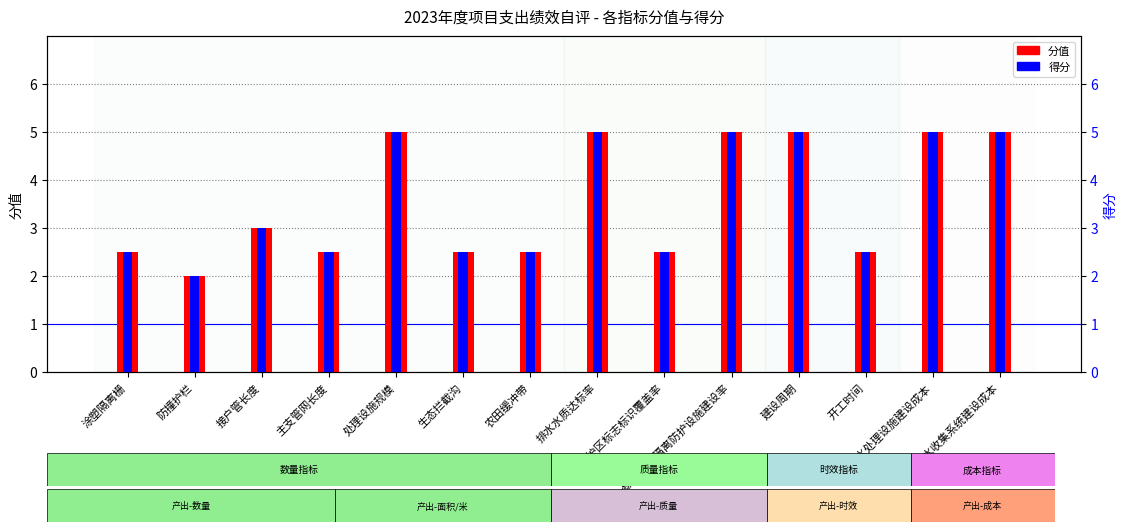

The 分值 series shows 1.2 at 开工时间. True or false?

False